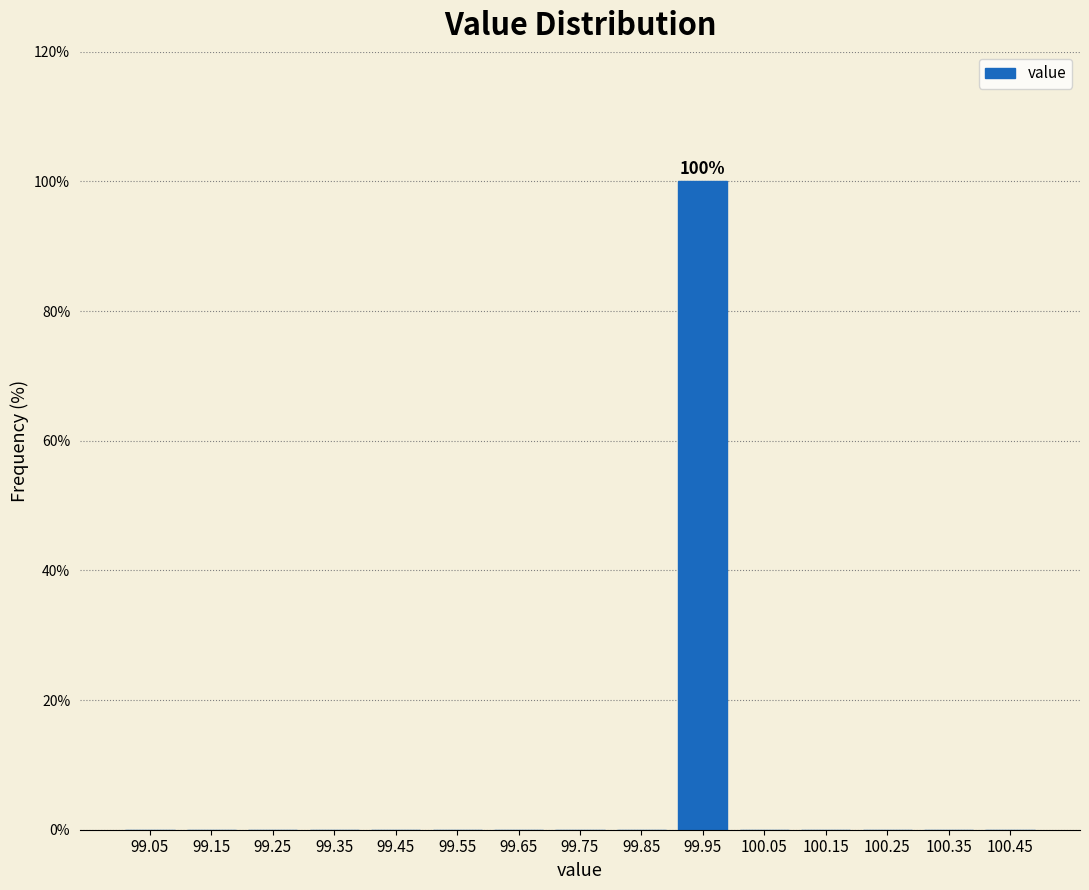

Reading left to right, extract all data points from this chart.

99.05=0	99.15=0	99.25=0	99.35=0	99.45=0	99.55=0	99.65=0	99.75=0	99.85=0	99.95=100	100.05=0	100.15=0	100.25=0	100.35=0	100.45=0